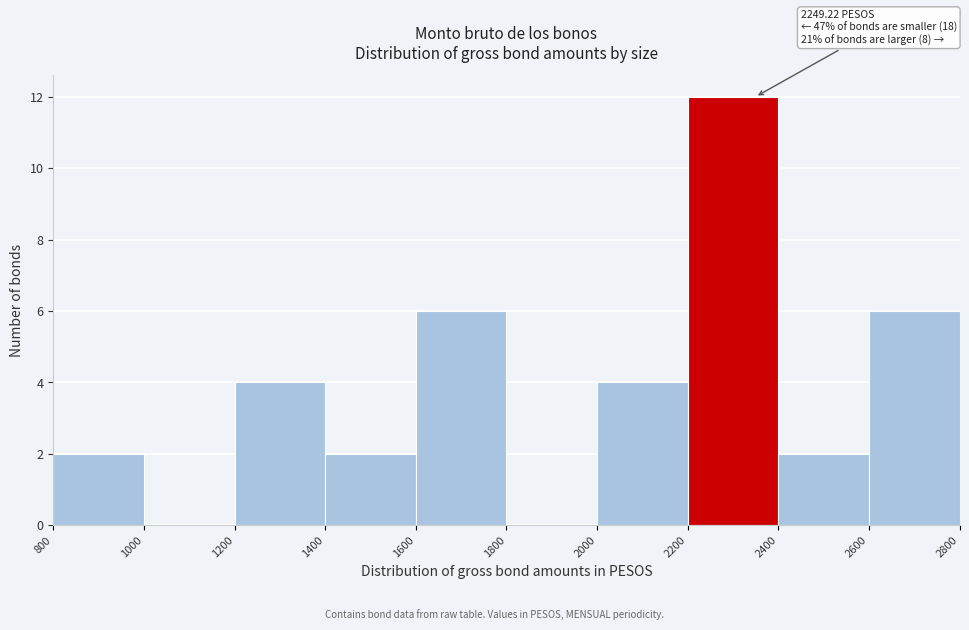

Which range on the x-axis has the tallest bar?

2200 to 2400